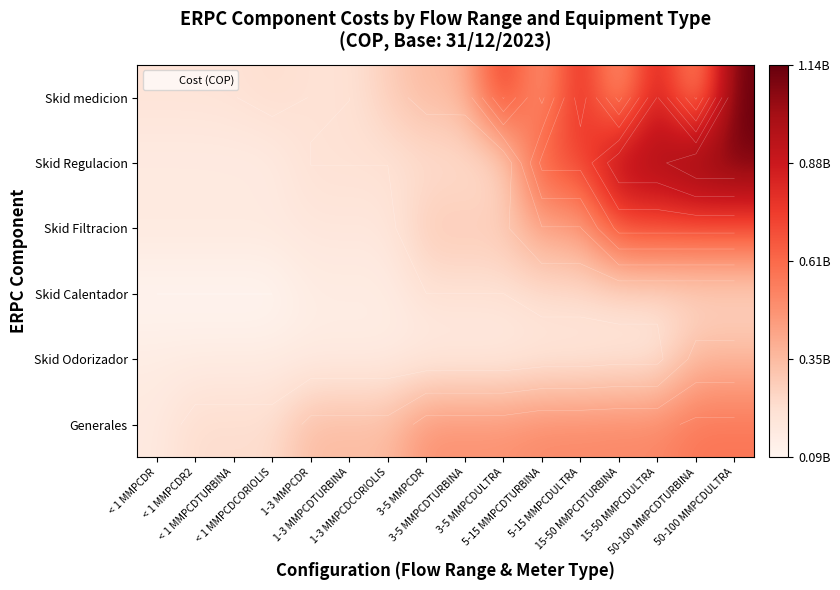

At which category is the sum across all series the highest?

50-100 MMPCDULTRA